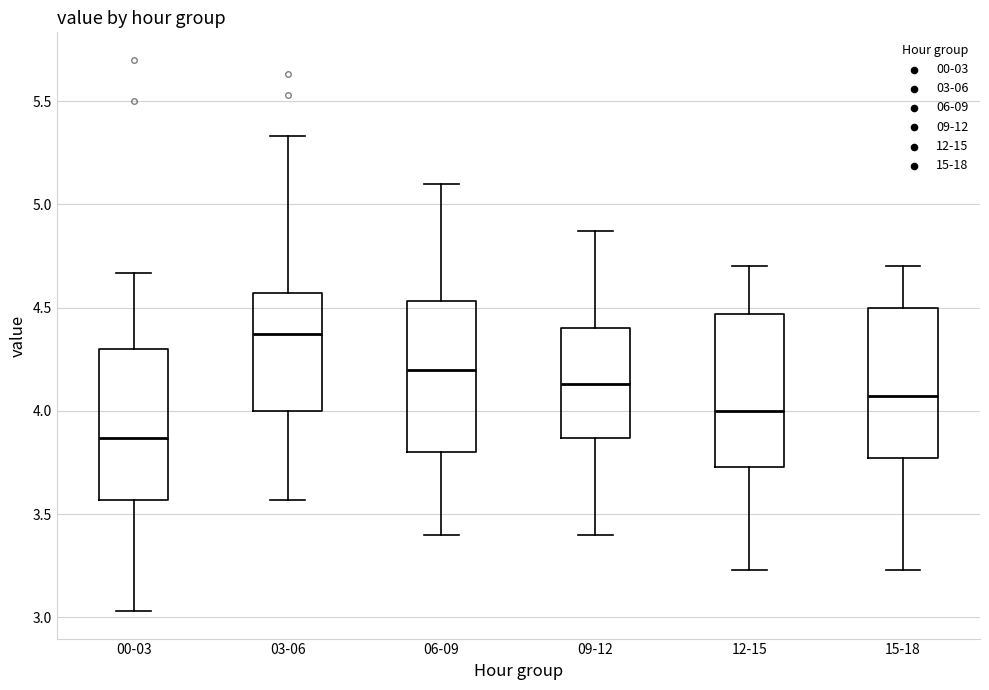

Reading left to right, transcribe this box plot: for each box, give where its median line is, the range the box spans, and where its two whiskers end, as read against the y-axis. The values are not printed on the chart, so give them approximately, as read against the axis.

00-03: median 3.85, box 3.55 to 4.30, whiskers 3.05 to 4.65
03-06: median 4.35, box 4.00 to 4.55, whiskers 3.55 to 5.35
06-09: median 4.20, box 3.80 to 4.55, whiskers 3.40 to 5.10
09-12: median 4.15, box 3.85 to 4.40, whiskers 3.40 to 4.85
12-15: median 4.00, box 3.75 to 4.45, whiskers 3.25 to 4.70
15-18: median 4.05, box 3.75 to 4.50, whiskers 3.25 to 4.70